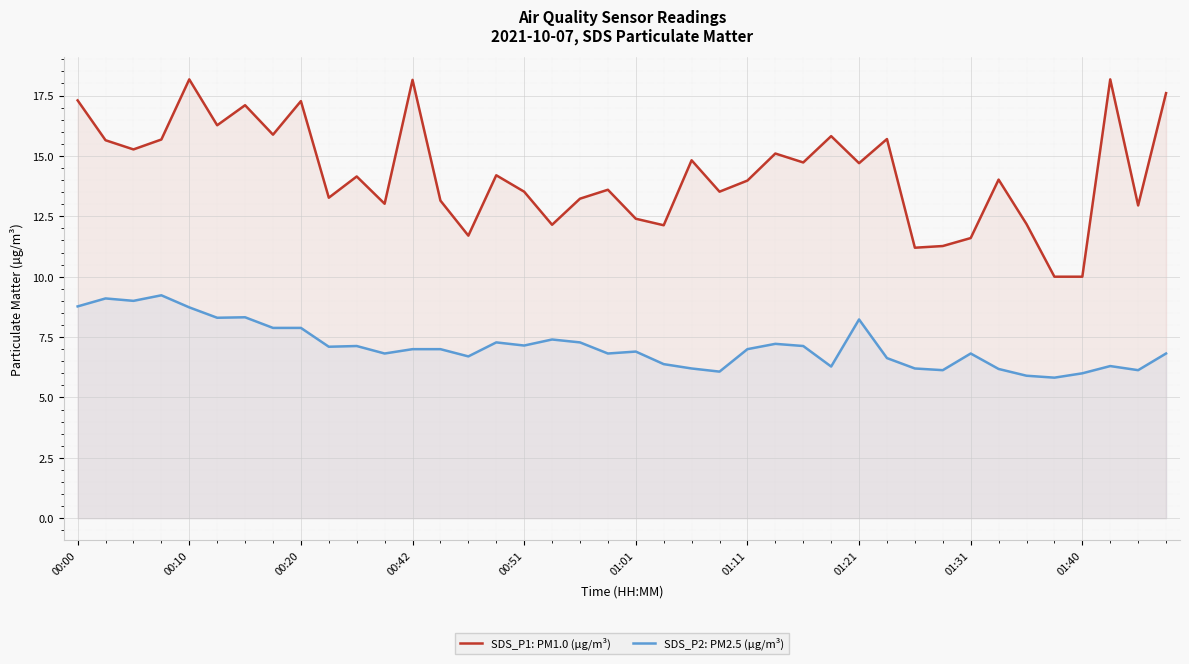

List the series in order of their overall mean, highest first.

SDS_P1: PM1.0 (µg/m³), SDS_P2: PM2.5 (µg/m³)